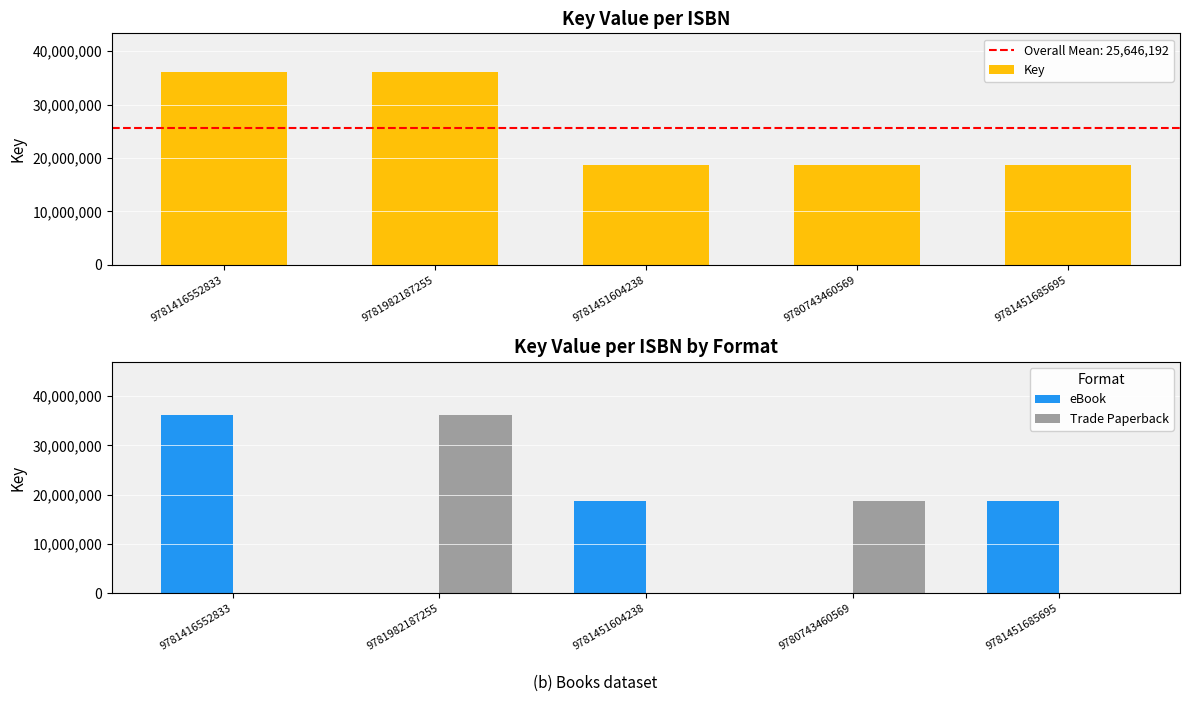

What is the difference between the Trade Paperback values at 9781982187255 and 9781451685695?

36120814